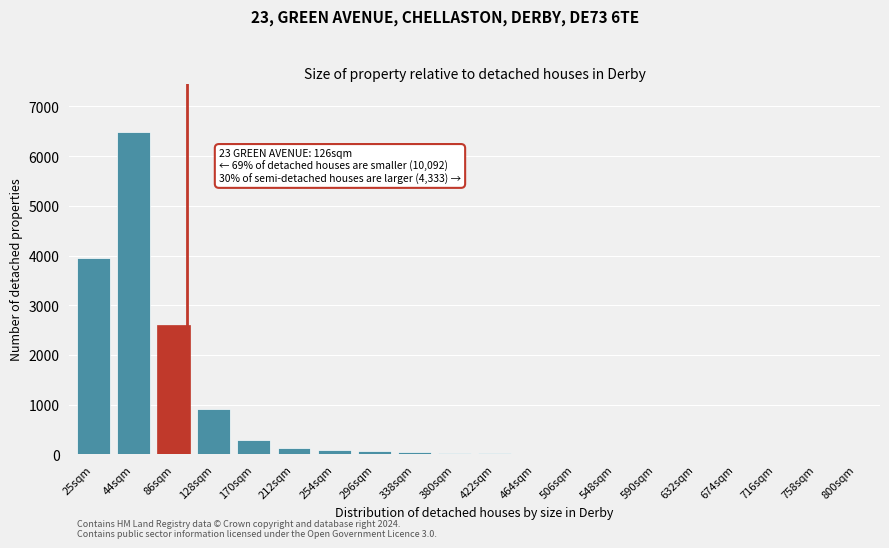

True or false: the data shows 287 at 170sqm.

True